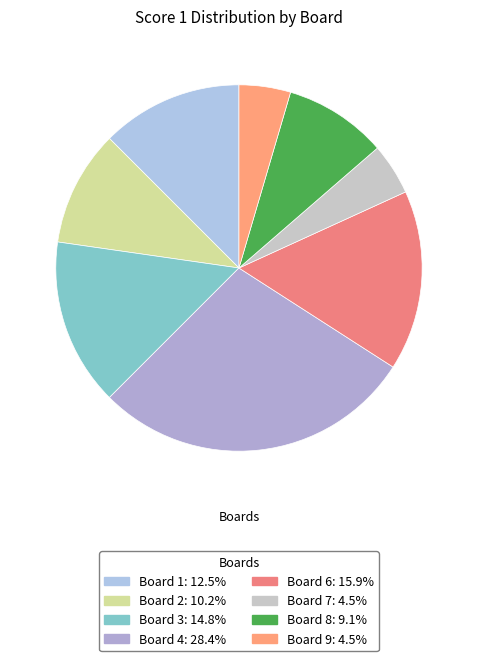

Count the number of slices in the pie.

8